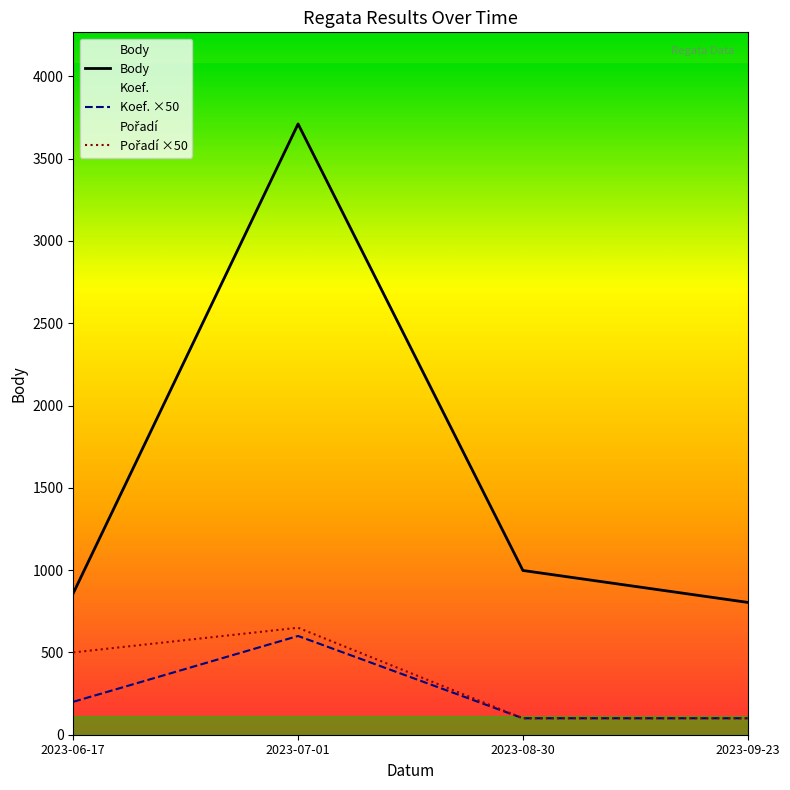

What are all the series names shown in the legend?

Body, Koef., Pořadí